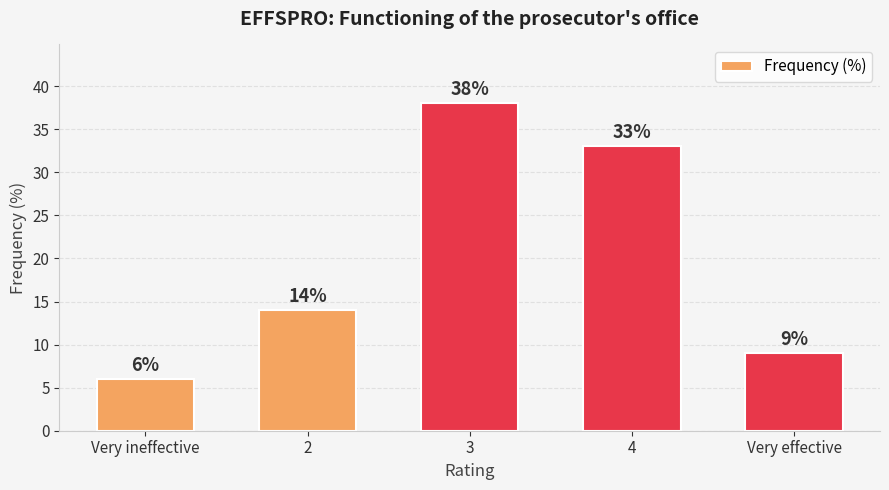

Reading left to right, transcribe all the data shown in this chart.

6	14	38	33	9